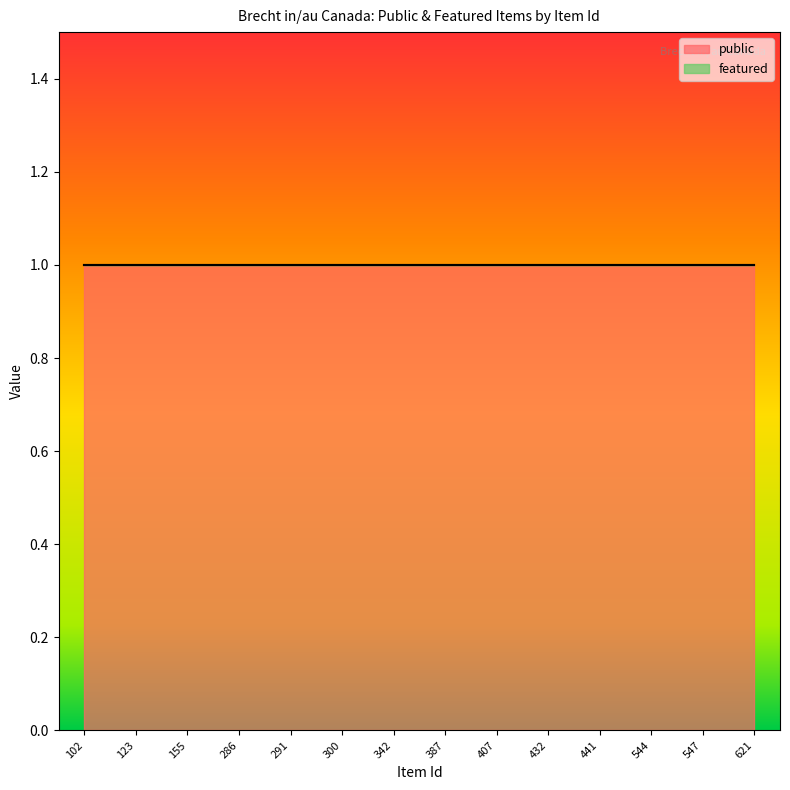

Reading right to left, transcribe all the data shown in this chart.

public: 1	1	1	1	1	1	1	1	1	1	1	1	1	1
featured: 0	0	0	0	0	0	0	0	0	0	0	0	0	0